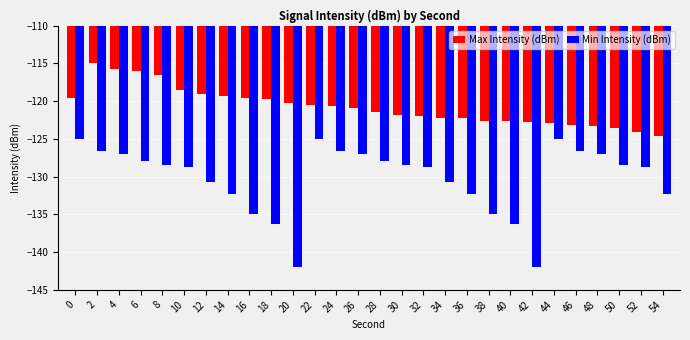

How many values in the Max Intensity (dBm) series are below -120?

18